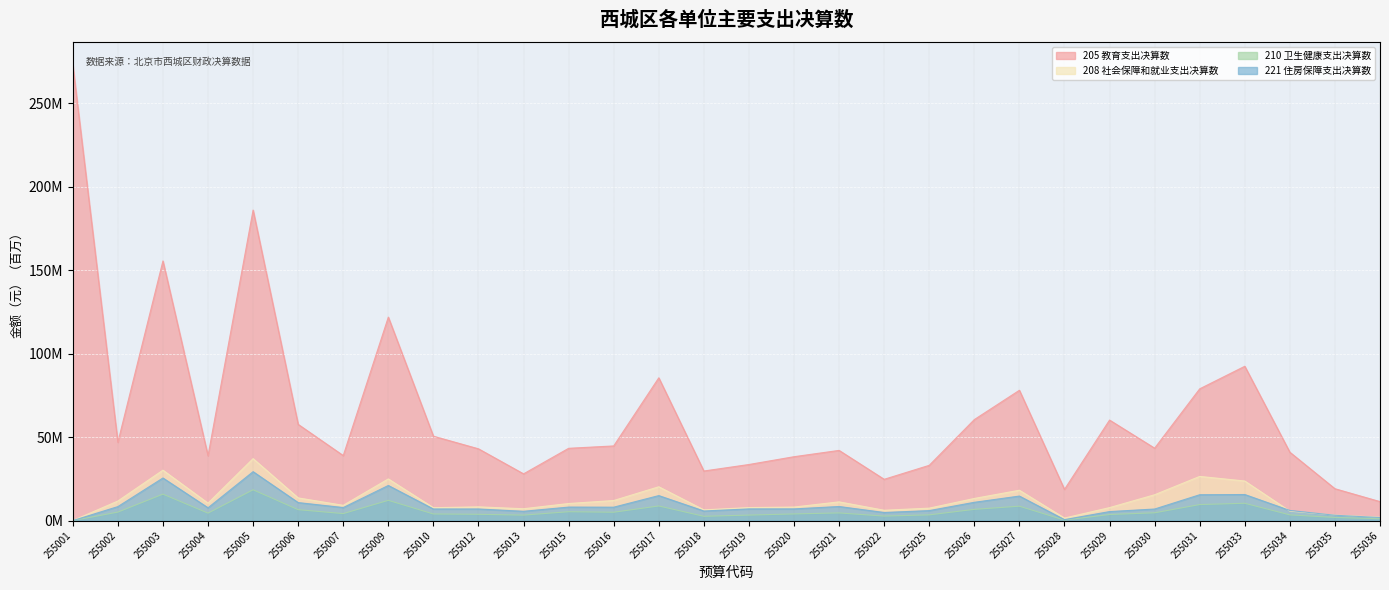

How many intersections are there between 221 住房保障支出决算数 and 208 社会保障和就业支出决算数?

2